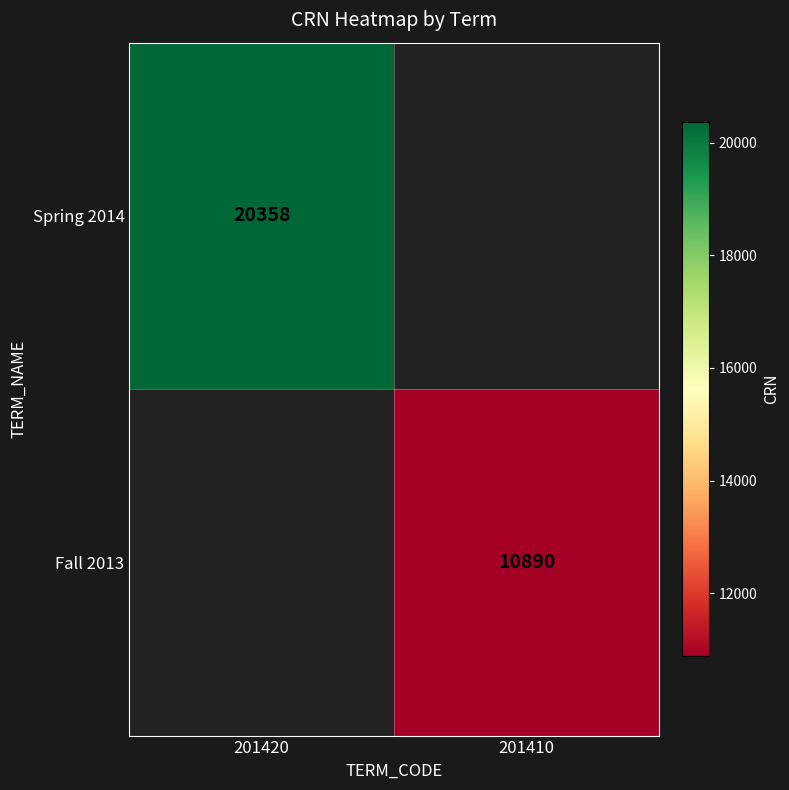

Is the value of Fall 2013 at 201410 greater than the value of Spring 2014 at 201420?

No